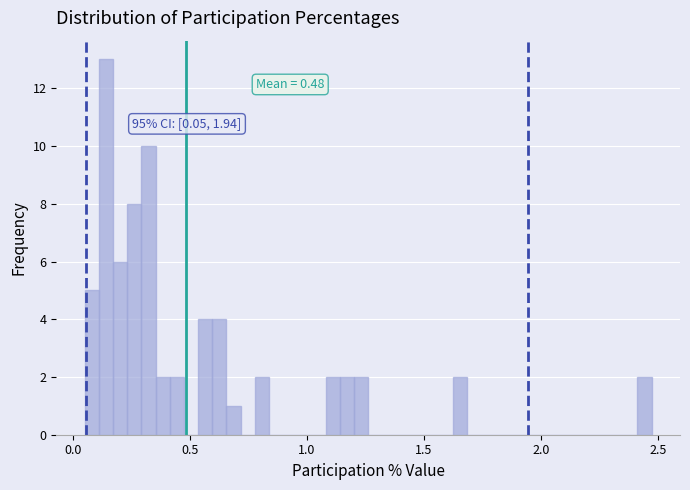

Around what value on the x-axis is the tallest bar? Give the approximate position of its centre, as read against the axis.

0.15